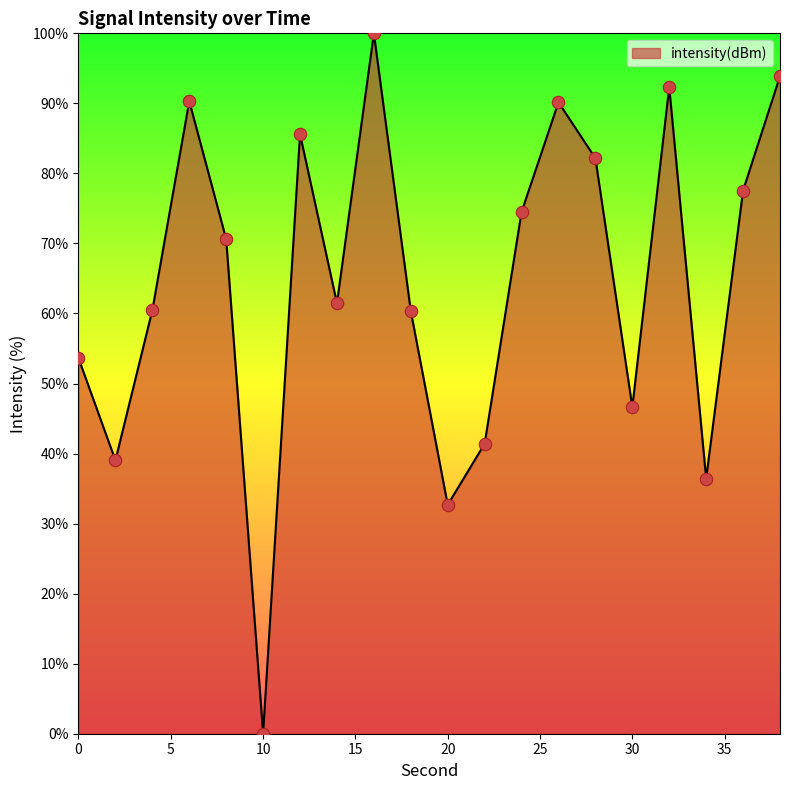

Does the chart have visible grid lines?

No